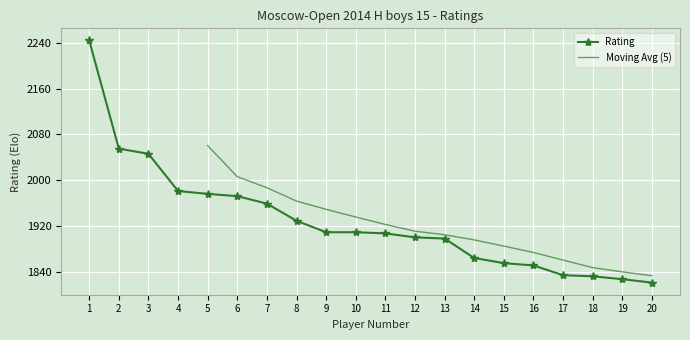

Reading left to right, transcribe all the data shown in this chart.

2244	2055	2046	1981	1976	1972	1959	1929	1909	1909	1907	1900	1898	1864	1855	1851	1834	1832	1827	1821